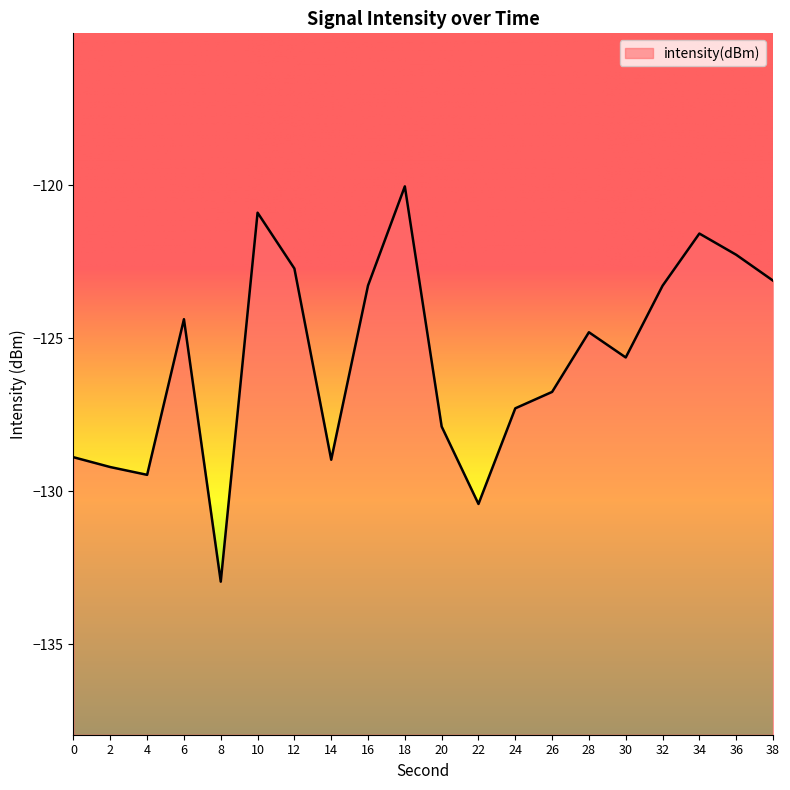

What is the change in value from 10 to 20?

-7.0